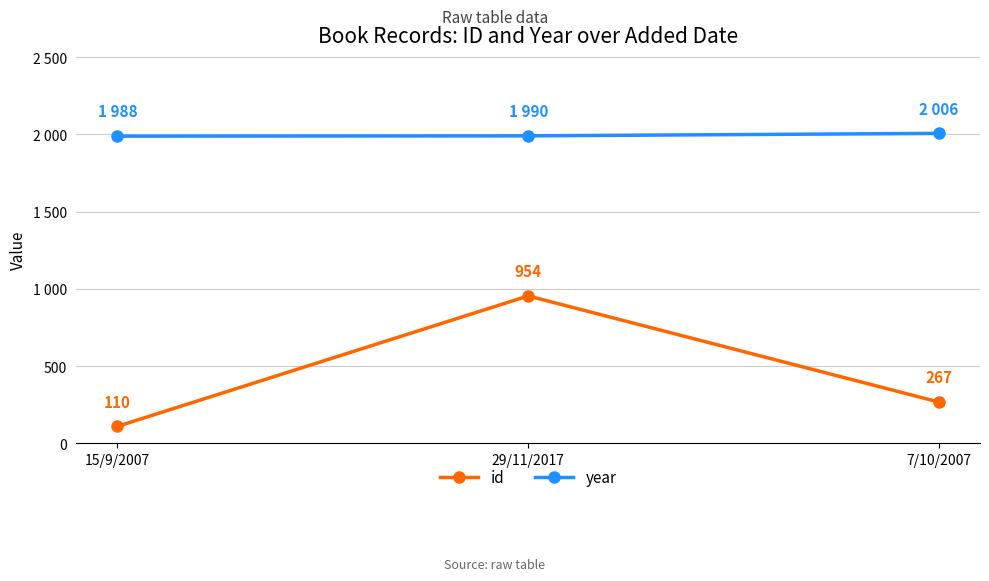

Is this an area chart (filled region under the line)?

No